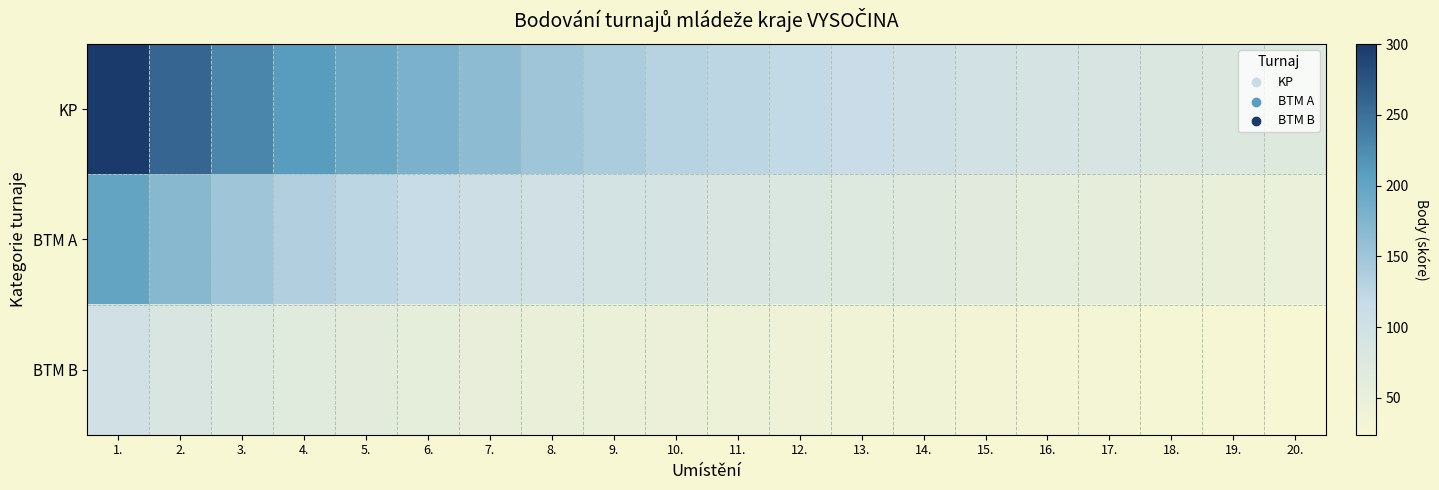

Reading right to left, transcribe all the data shown in this chart.

KP: 20.=72.0	19.=77.0	18.=81.0	17.=86.0	16.=90.0	15.=98.0	14.=105.0	13.=113.0	12.=120.0	11.=125.0	10.=130.0	9.=140.0	8.=150.0	7.=165.0	6.=180.0	5.=195.0	4.=210.0	3.=230.0	2.=260.0	1.=300.0
BTM A: 20.=48.0	19.=51.0	18.=54.0	17.=57.0	16.=60.0	15.=65.0	14.=70.0	13.=75.0	12.=80.0	11.=85.0	10.=90.0	9.=95.0	8.=100.0	7.=105.0	6.=115.0	5.=125.0	4.=135.0	3.=150.0	2.=170.0	1.=200.0
BTM B: 20.=24.0	19.=25.5	18.=27.0	17.=28.5	16.=30.0	15.=32.5	14.=35.0	13.=37.5	12.=40.0	11.=42.5	10.=45.0	9.=47.5	8.=50.0	7.=52.5	6.=57.5	5.=62.5	4.=67.5	3.=75.0	2.=85.0	1.=100.0